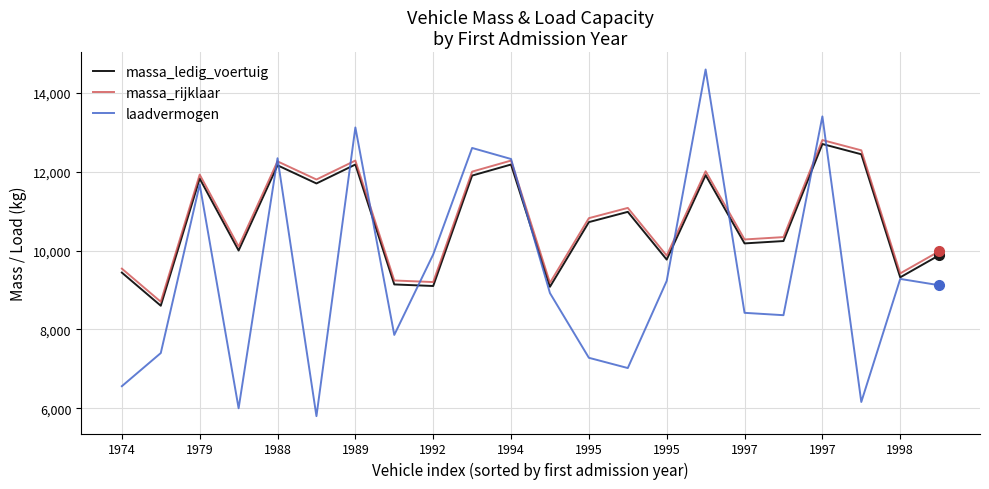

What is the greatest value displayed?

14590